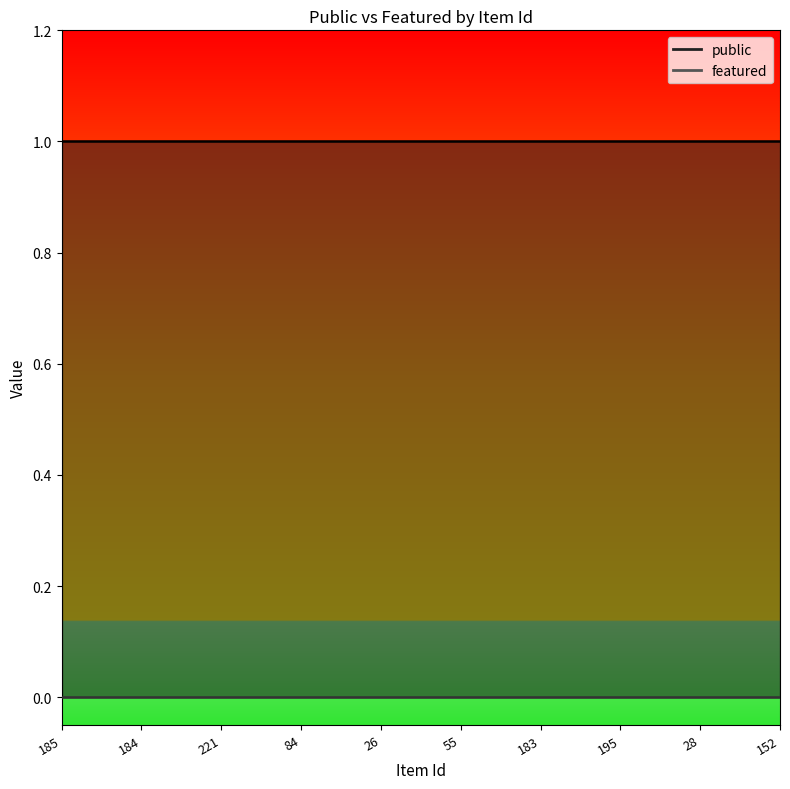

Which label corresponds to the smallest value in the chart?

185